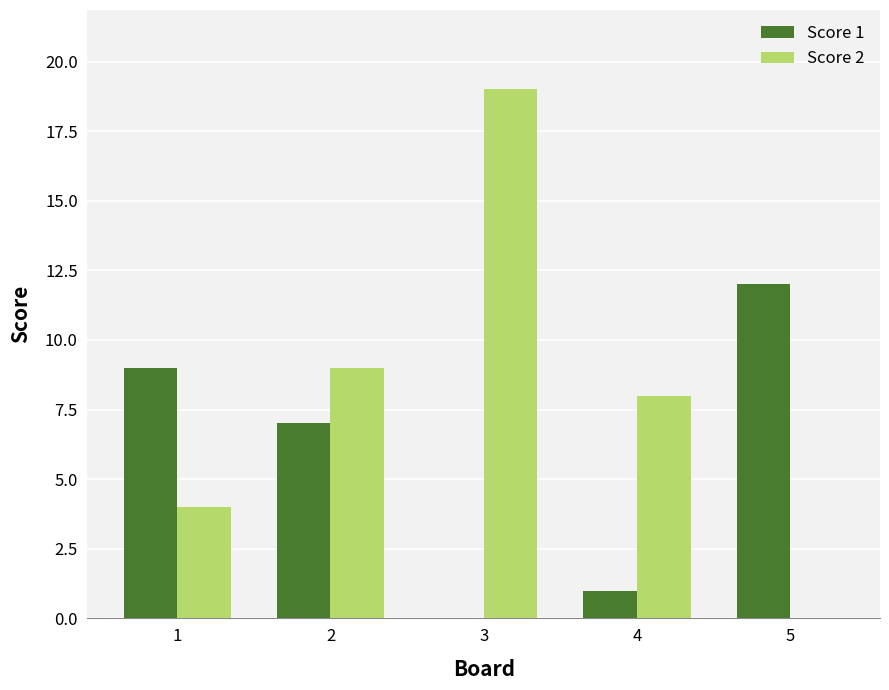

What is the highest value of the Score 2 series?

19